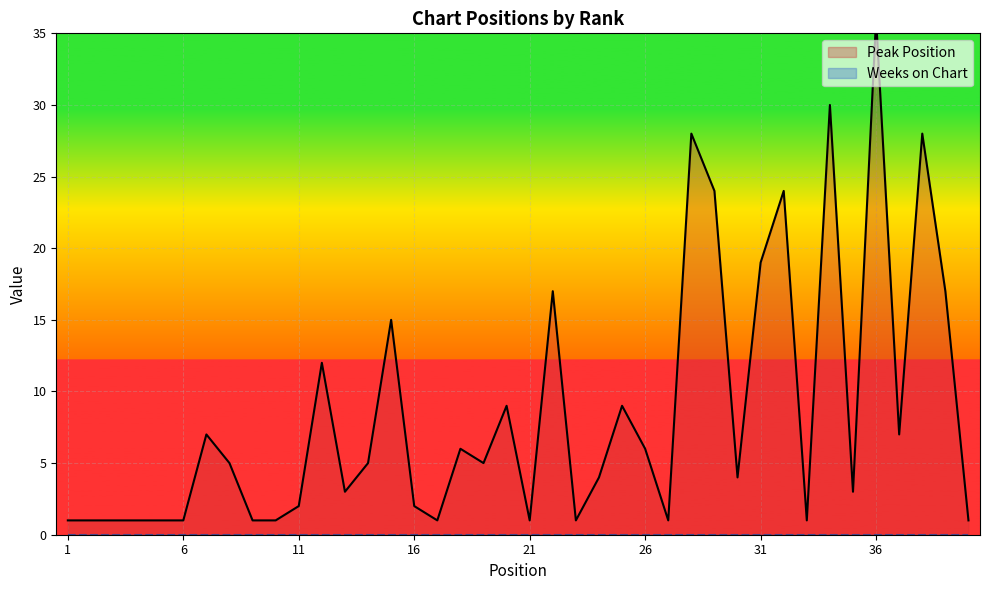

Rank the categories by value from lowest to highest.

1, 2, 3, 4, 5, 6, 9, 10, 17, 21, 23, 27, 33, 40, 11, 16, 13, 35, 24, 30, 8, 14, 19, 18, 26, 7, 37, 20, 25, 12, 15, 22, 39, 31, 29, 32, 28, 38, 34, 36